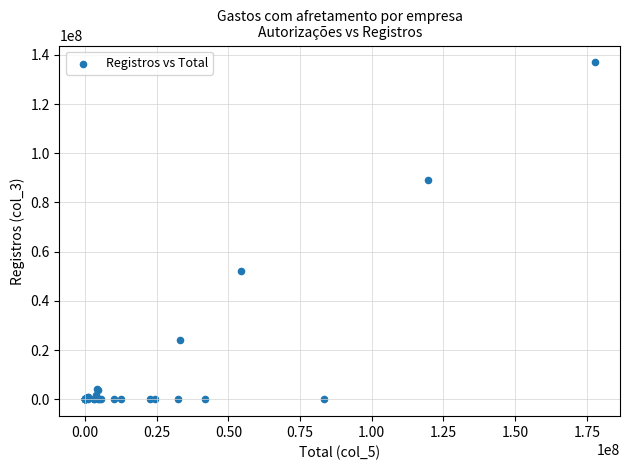

What Y value in the scatter plot is closest to 68472991?

51971881.1